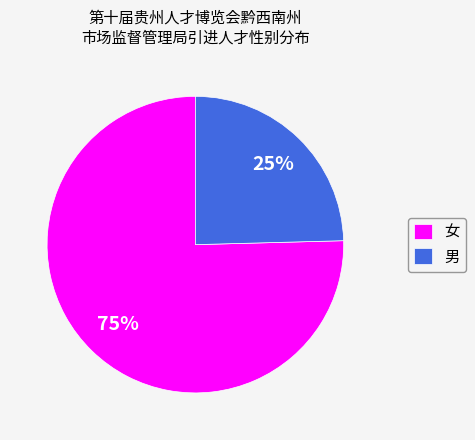

To the nearest percent, what portion does 女 represent?

75%